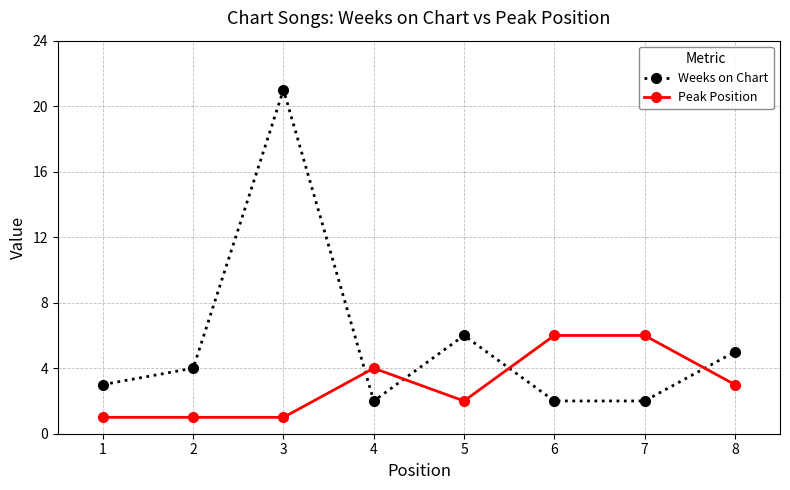

Rank the series by their maximum value, from highest to lowest.

Weeks on Chart, Peak Position